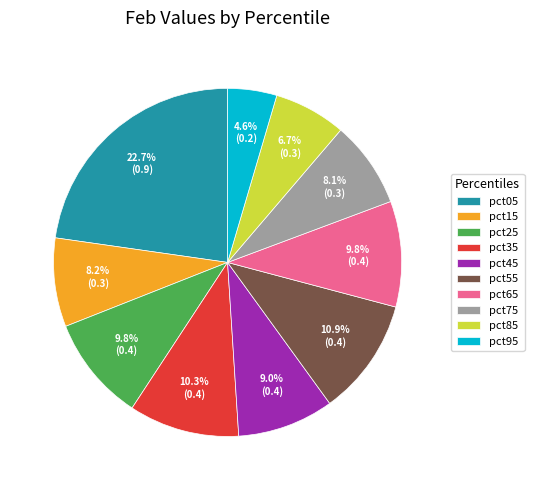

What percentage is NOT represented by pct85?

93.3%